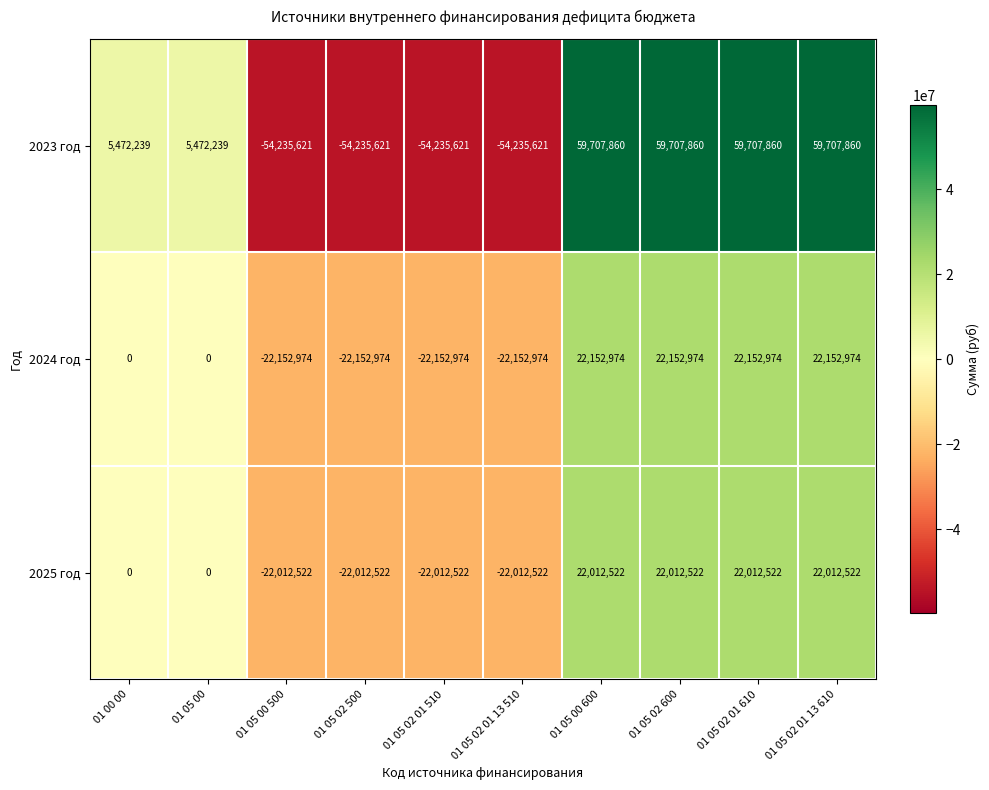

Reading left to right, transcribe all the data shown in this chart.

2023 год: 5472239	5472239	-54235621	-54235621	-54235621	-54235621	59707860	59707860	59707860	59707860
2024 год: 0	0	-22152974	-22152974	-22152974	-22152974	22152974	22152974	22152974	22152974
2025 год: 0	0	-22012522	-22012522	-22012522	-22012522	22012522	22012522	22012522	22012522